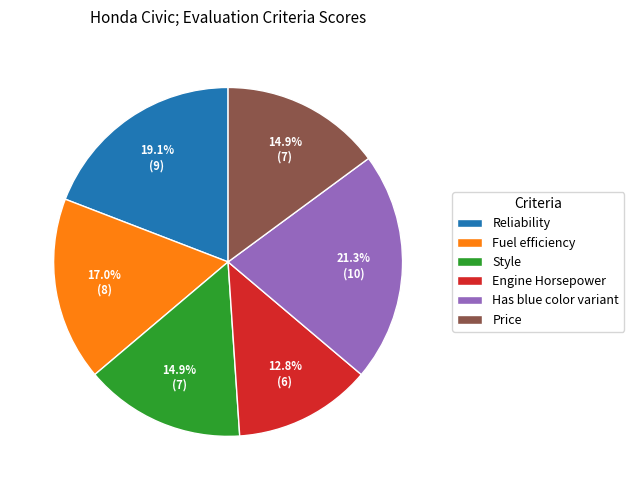

The Engine Horsepower slice represents 5% of the pie. True or false?

False